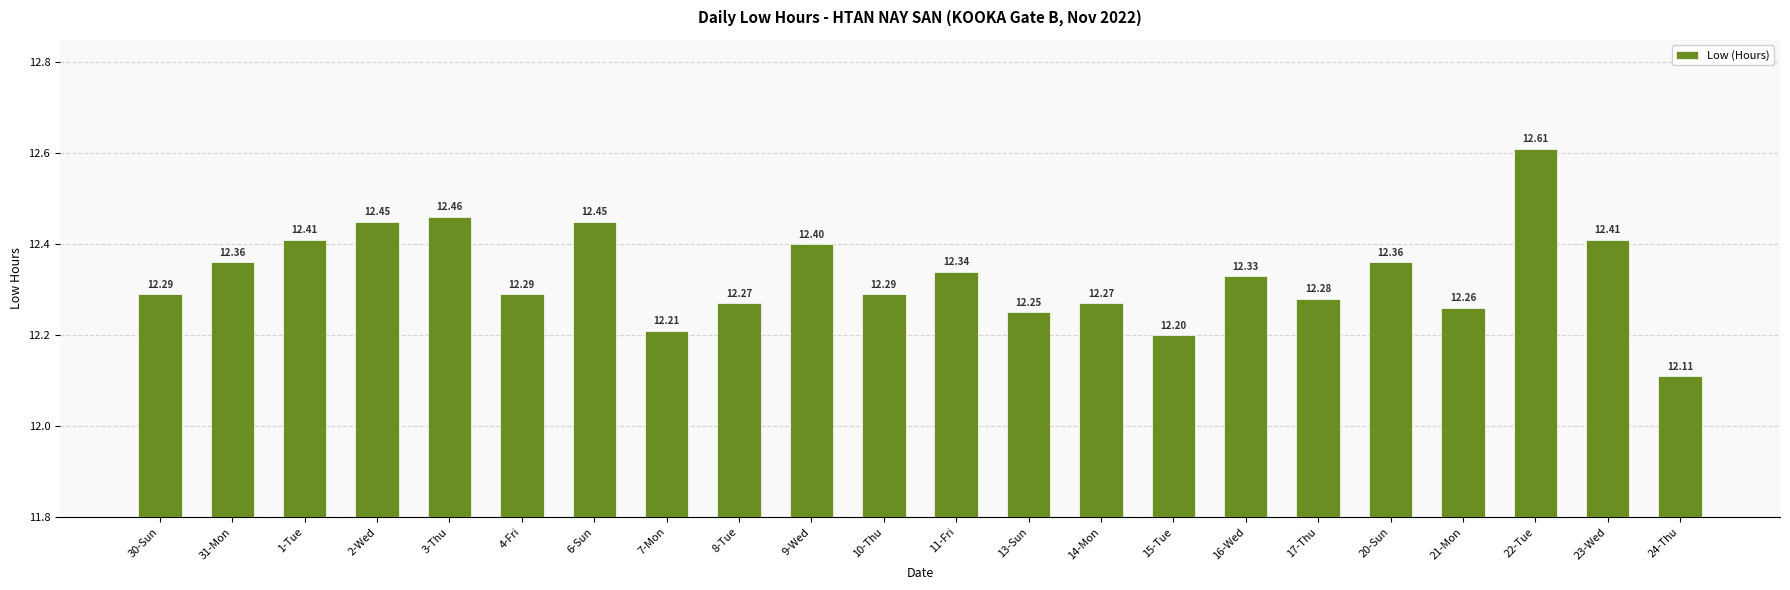

The chart shows a value of 12.3 at 17-Thu. True or false?

True